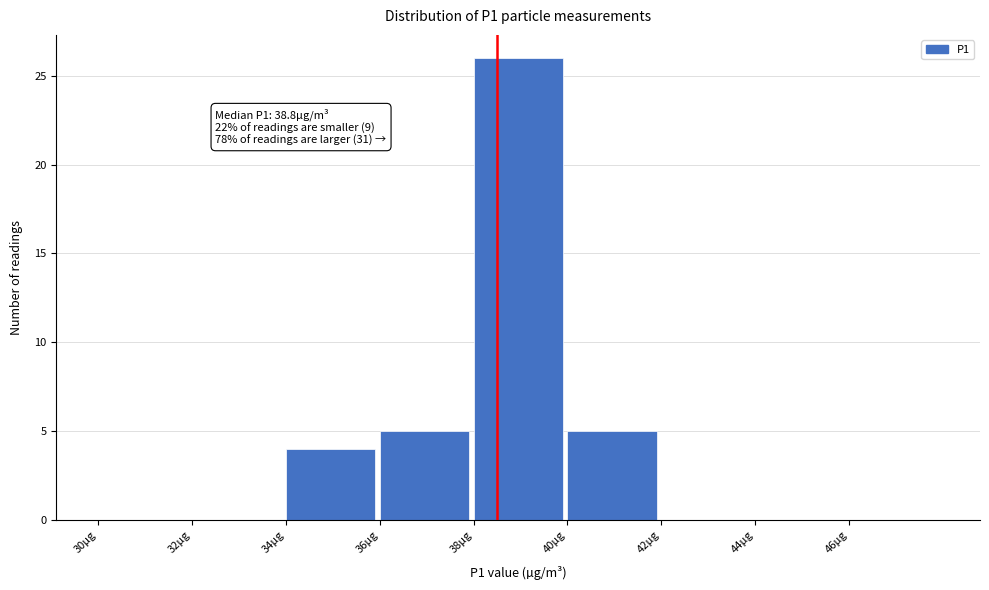

Over which range of the x-axis is the bar tallest?

38 to 40